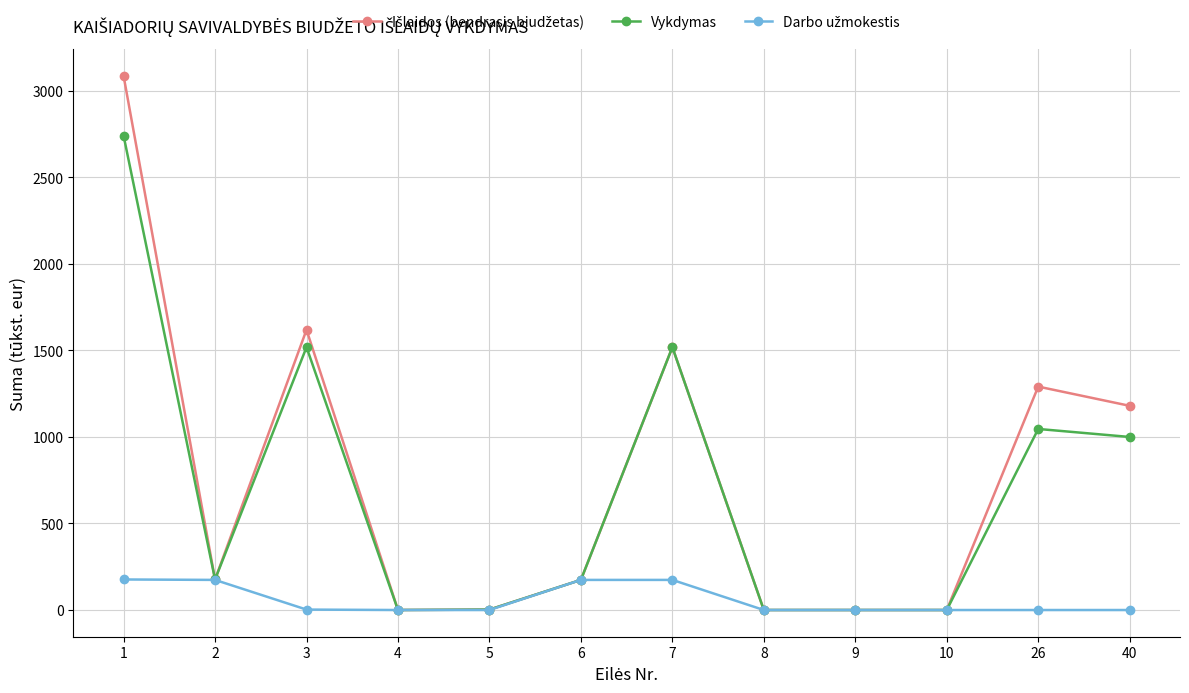

True or false: Vykdymas has a value of 51.9 at 2.

False